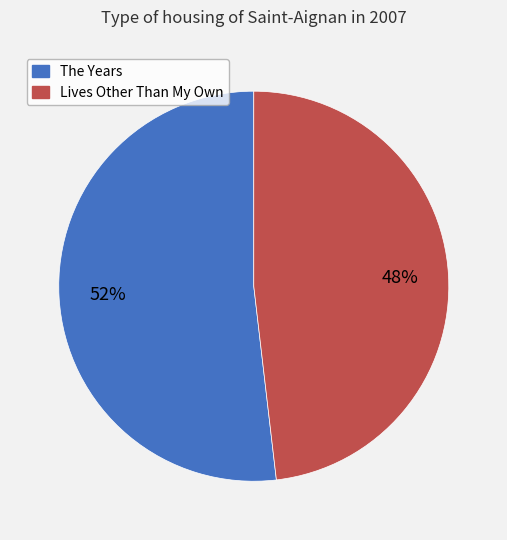

How many slices are in this pie chart?

2